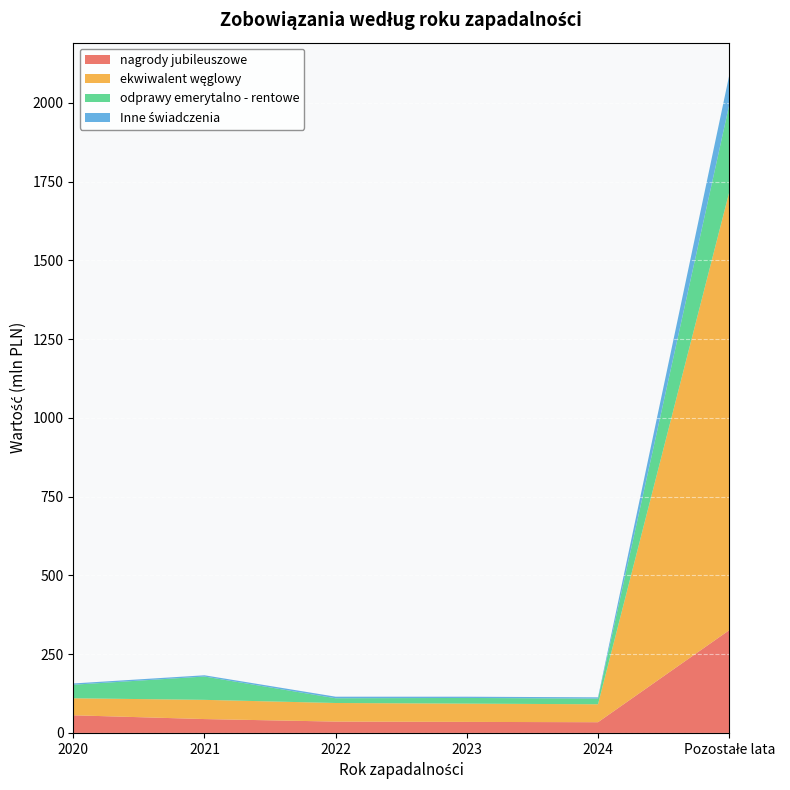

How many lines are shown in the chart?

4